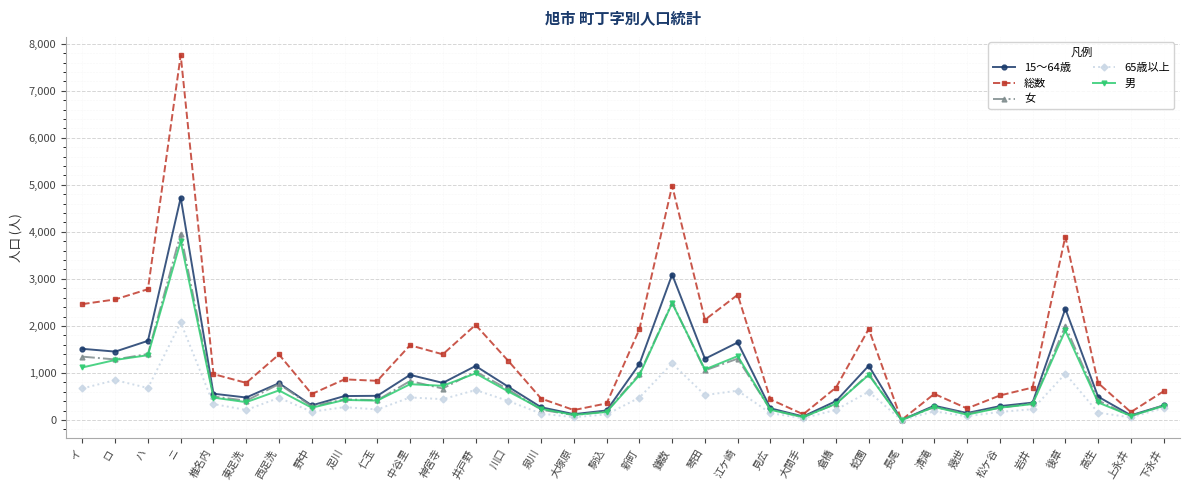

Which label corresponds to the largest value in the chart?

ニ